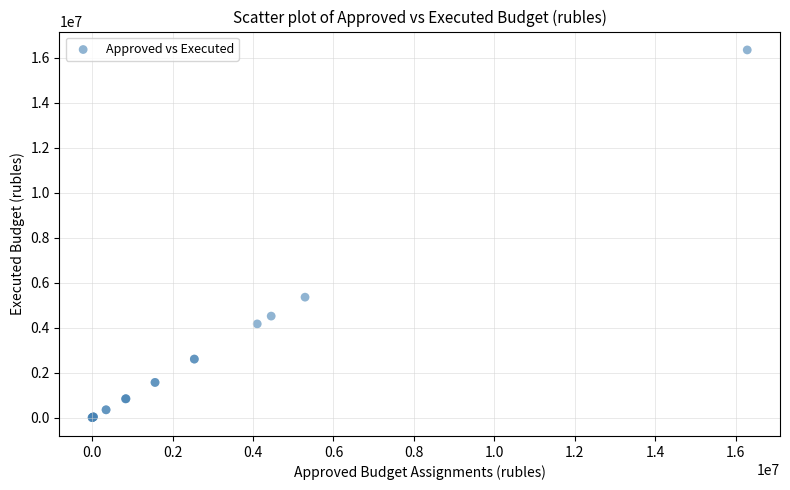

What Y value in the scatter plot is closest to 8173866?

5354769.8